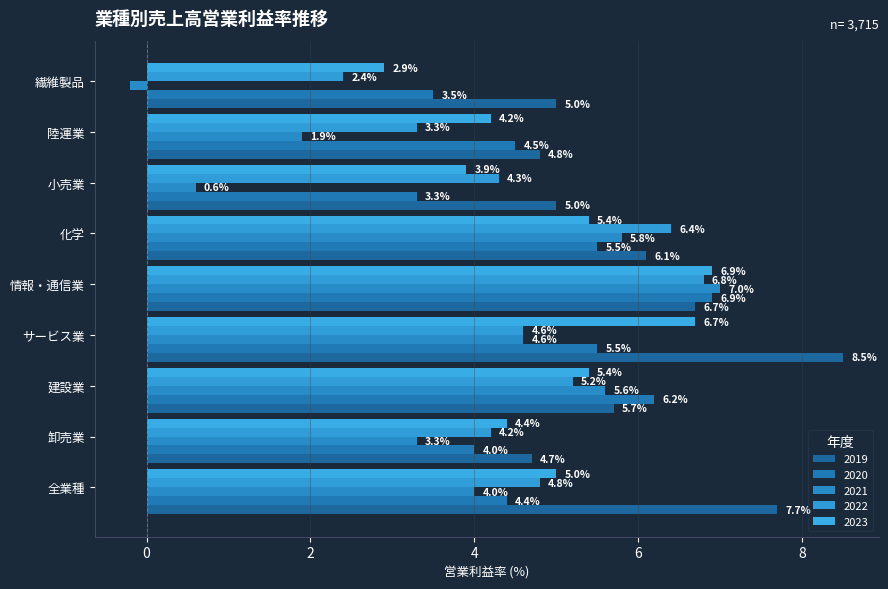

Between サービス業 and 情報・通信業, which series saw the biggest shift?

2021